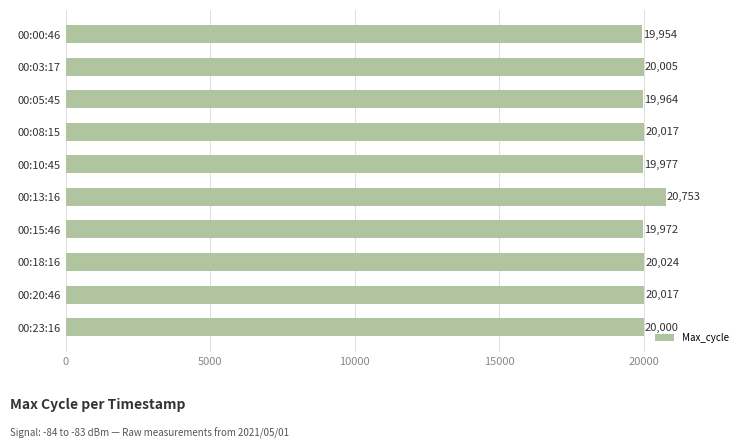

What is the sum of all values?

200683